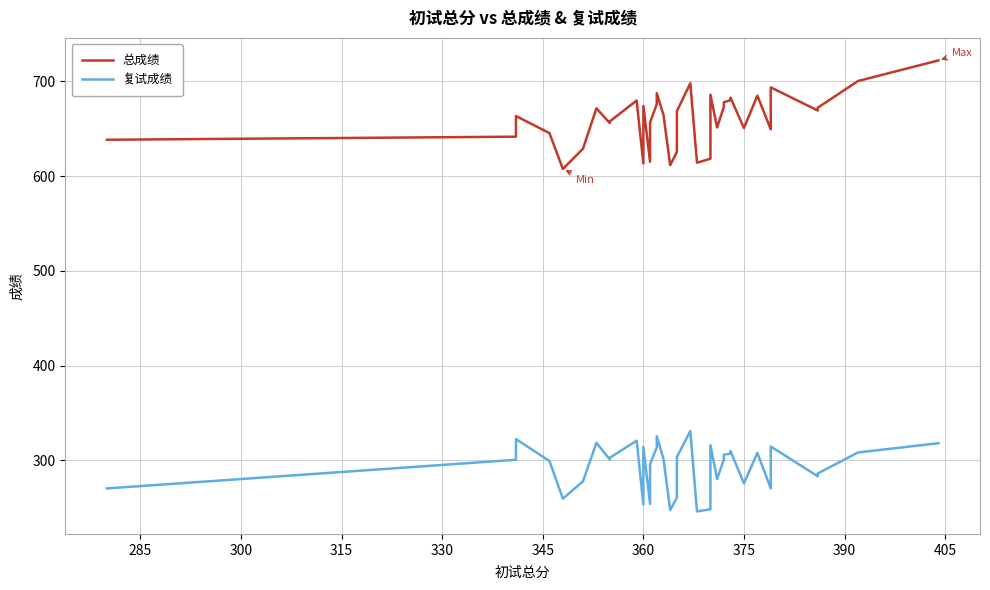

What are all the series names shown in the legend?

总成绩, 复试成绩